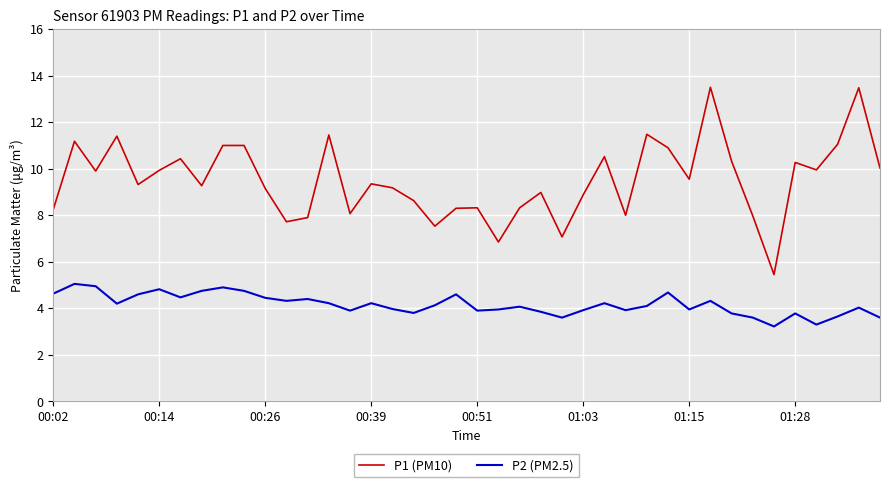

Which series has the largest total across all categories?

P1 (PM10)